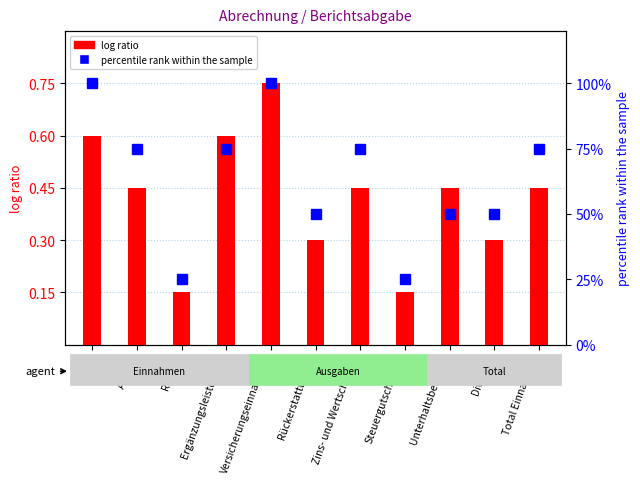

Are the bars grouped side by side (vs. stacked)?

Yes